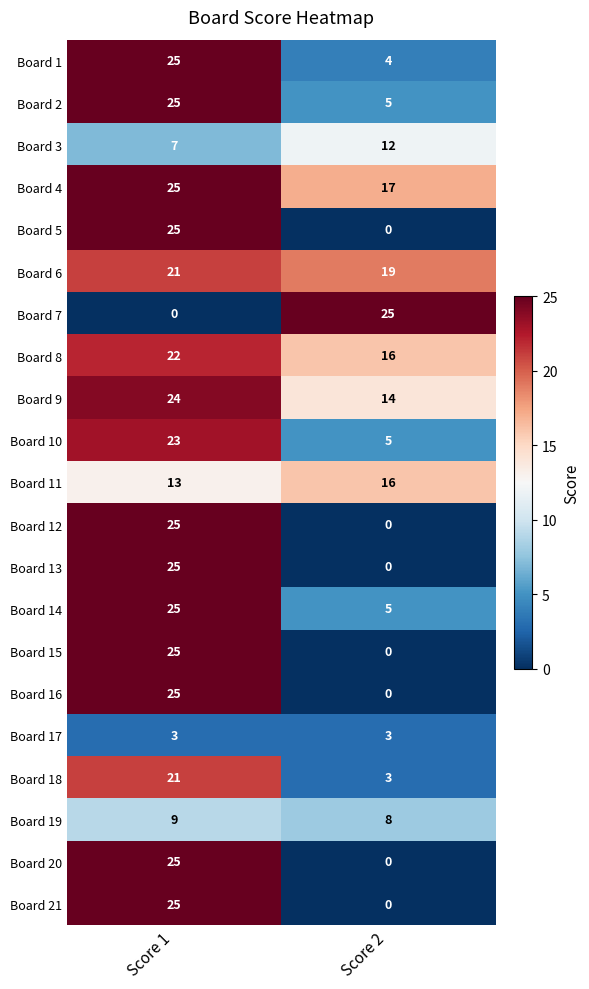

What is the total value across all series at Score 2?

152